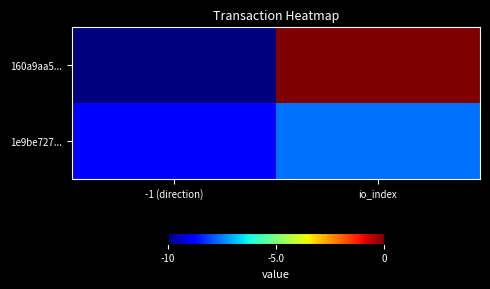

What is the smallest value displayed?

-10.0